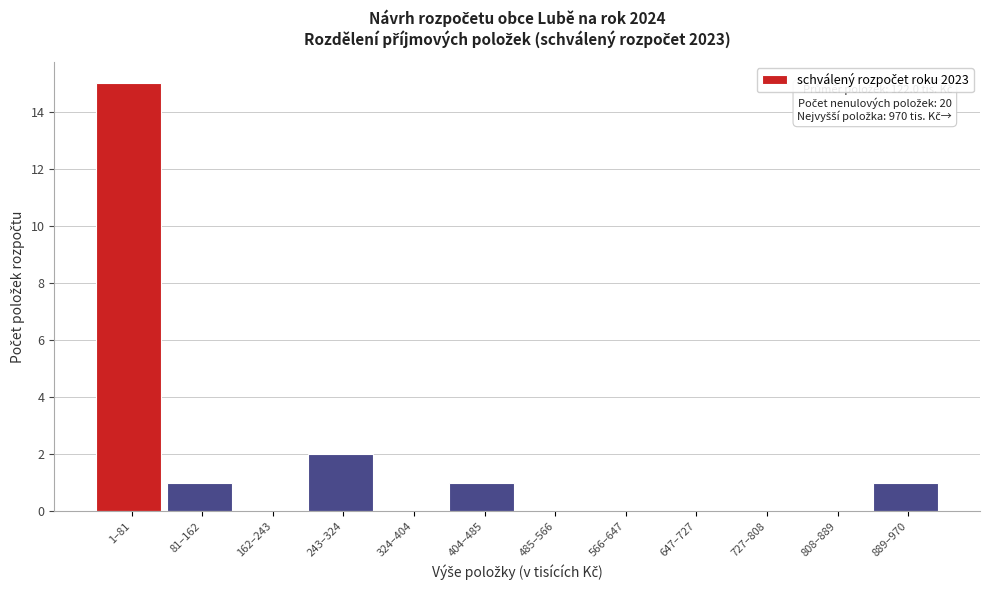

Reading left to right, list all the values displayed in this chart.

1–81=15	81–162=1	162–243=0	243–324=2	324–404=0	404–485=1	485–566=0	566–647=0	647–727=0	727–808=0	808–889=0	889–970=1